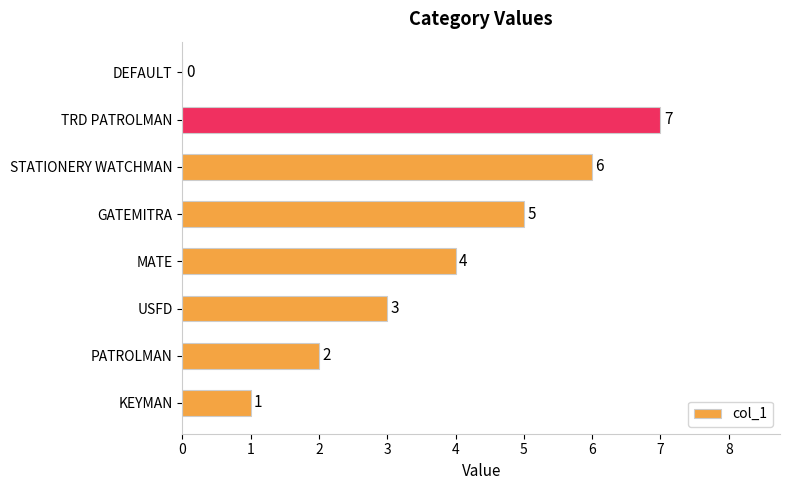

True or false: the data shows 3 at USFD.

True